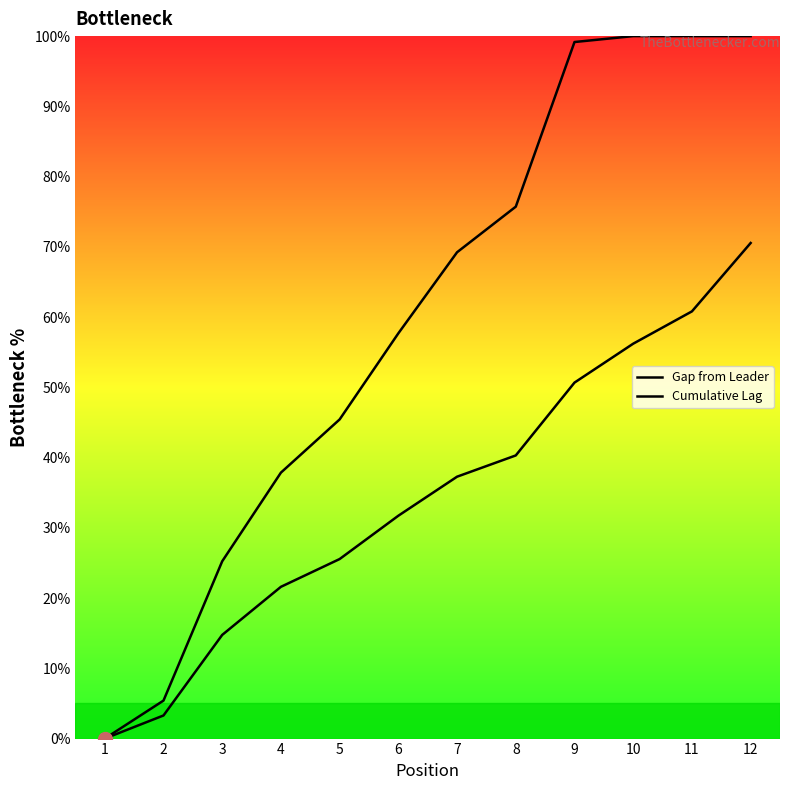

Is this an area chart (filled region under the line)?

No